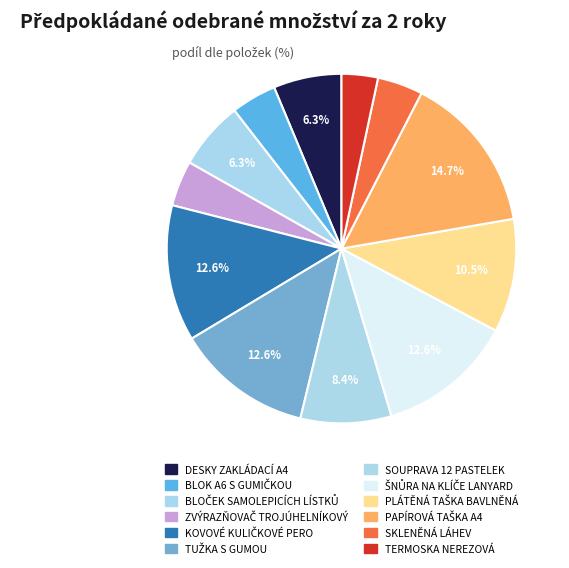

Count the number of slices in the pie.

12